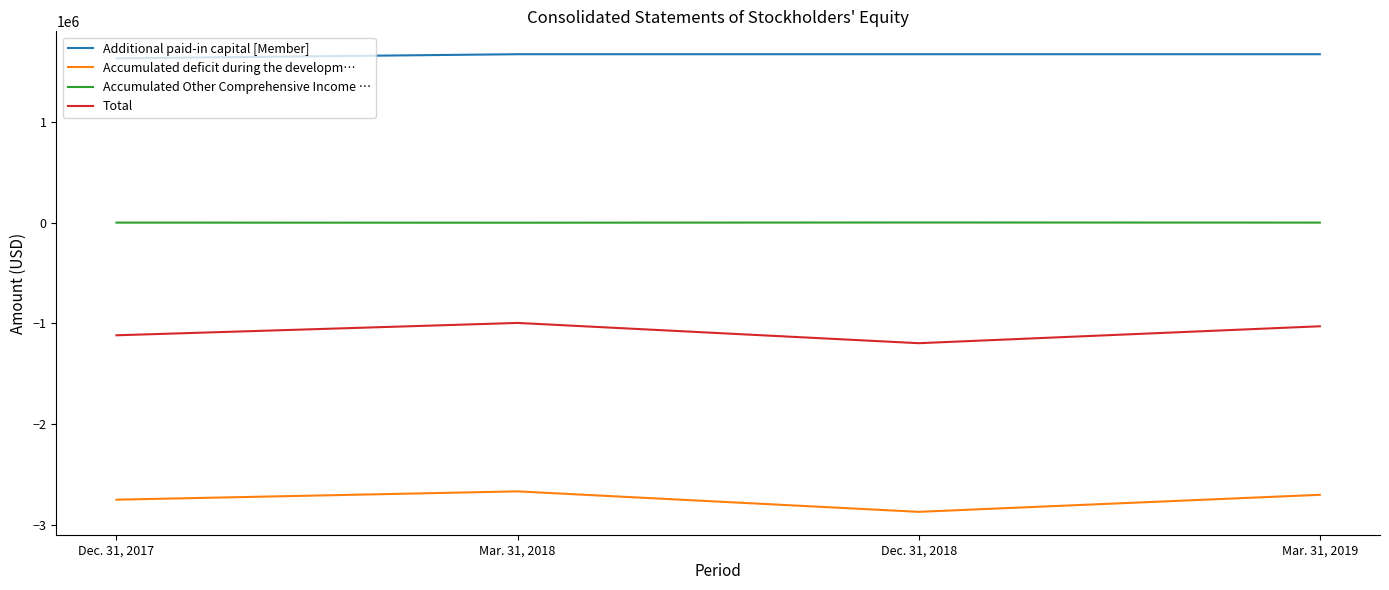

Is it true that Additional paid-in capital [Member] equals 1671847 at Mar. 31, 2019?

True